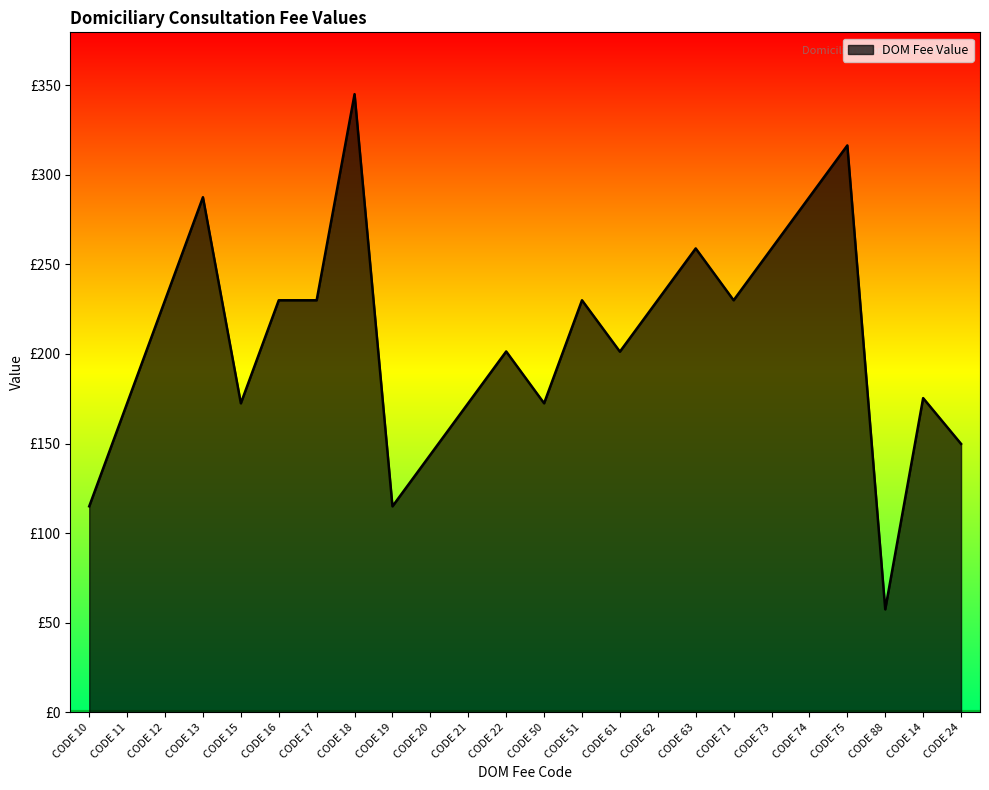

At which category does the chart reach its minimum across all series?

CODE 88